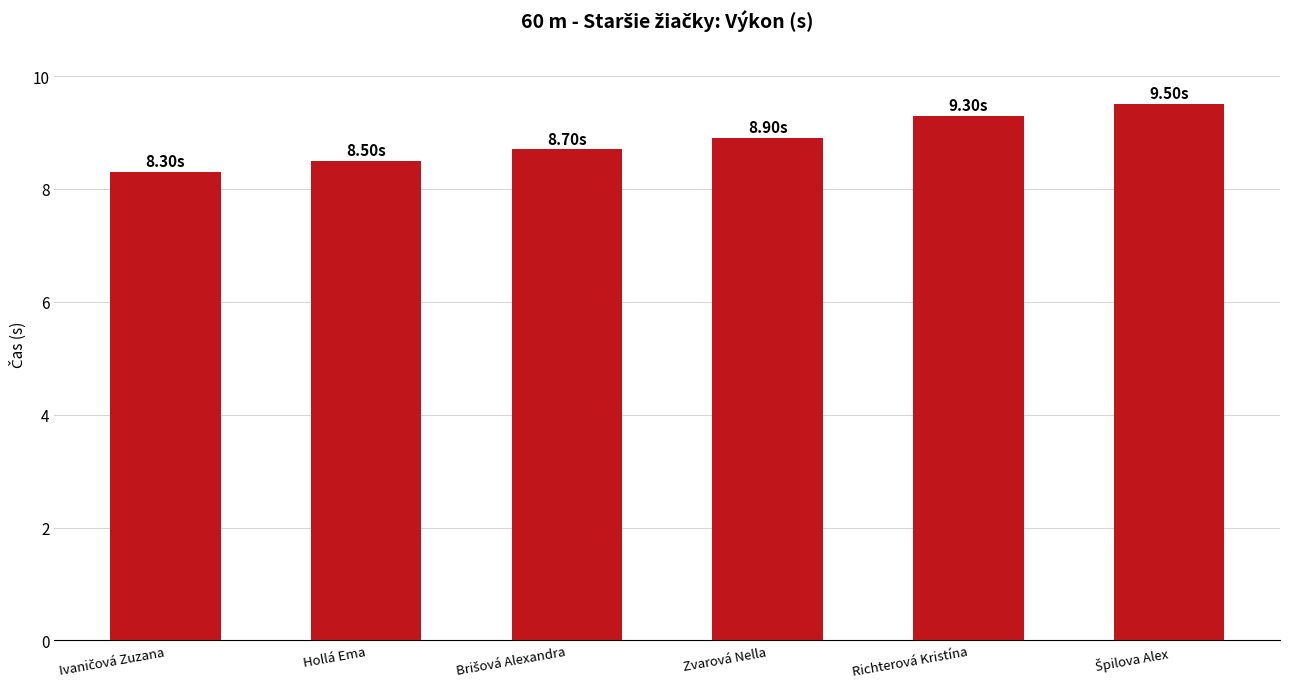

What is the difference between the second highest and second lowest values?

0.8